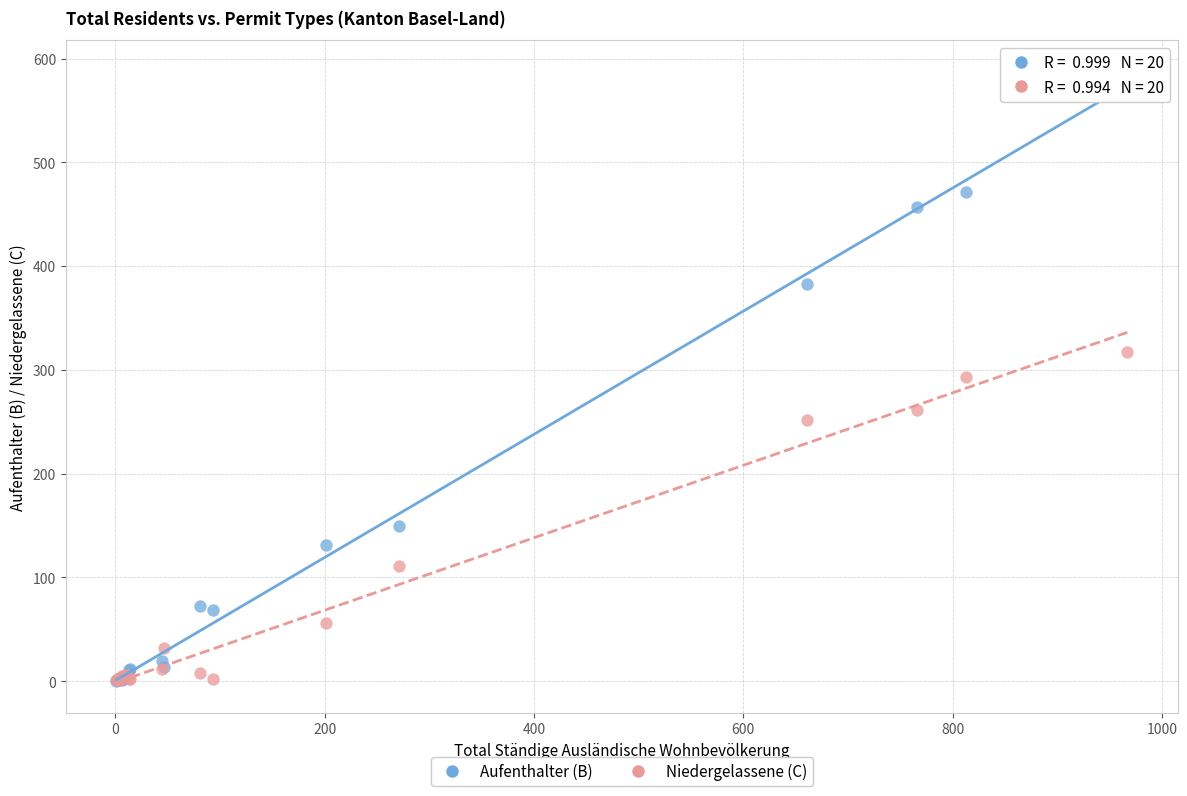

In the Niedergelassene (C) series, what Y value is closest to 159?

111